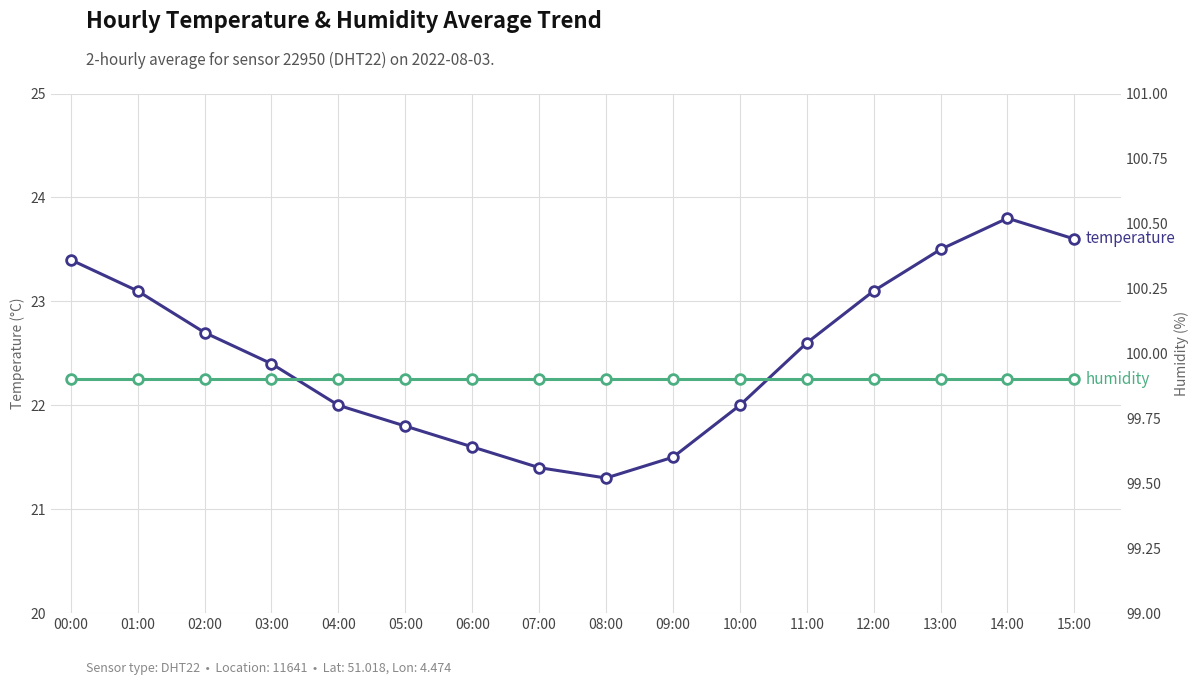

What position from the right is 11:00?

5